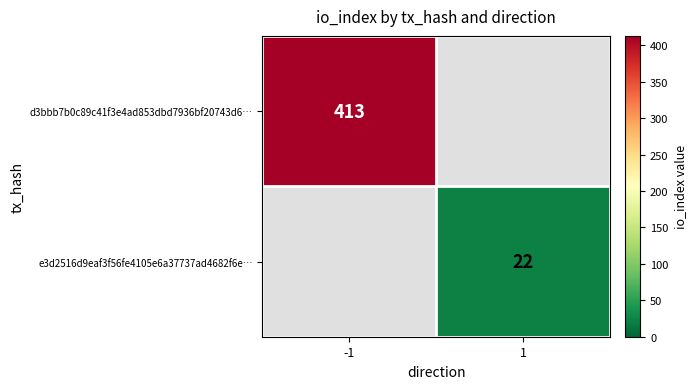

The e3d2516d9eaf3f56fe4105e6a37737ad4682f6e… series shows 32 at 1. True or false?

False